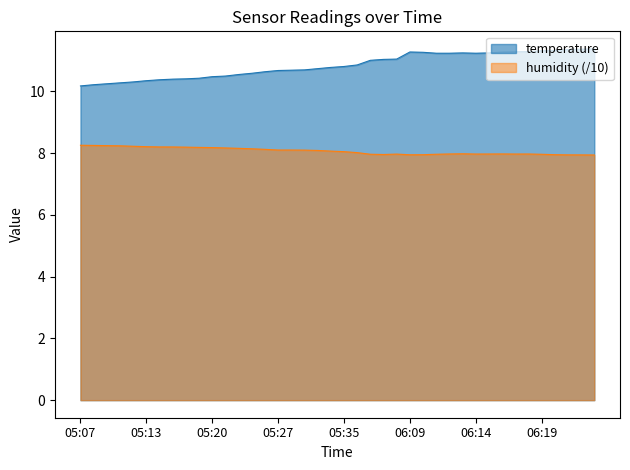

Rank the series by their average value, from lowest to highest.

humidity (/10), temperature